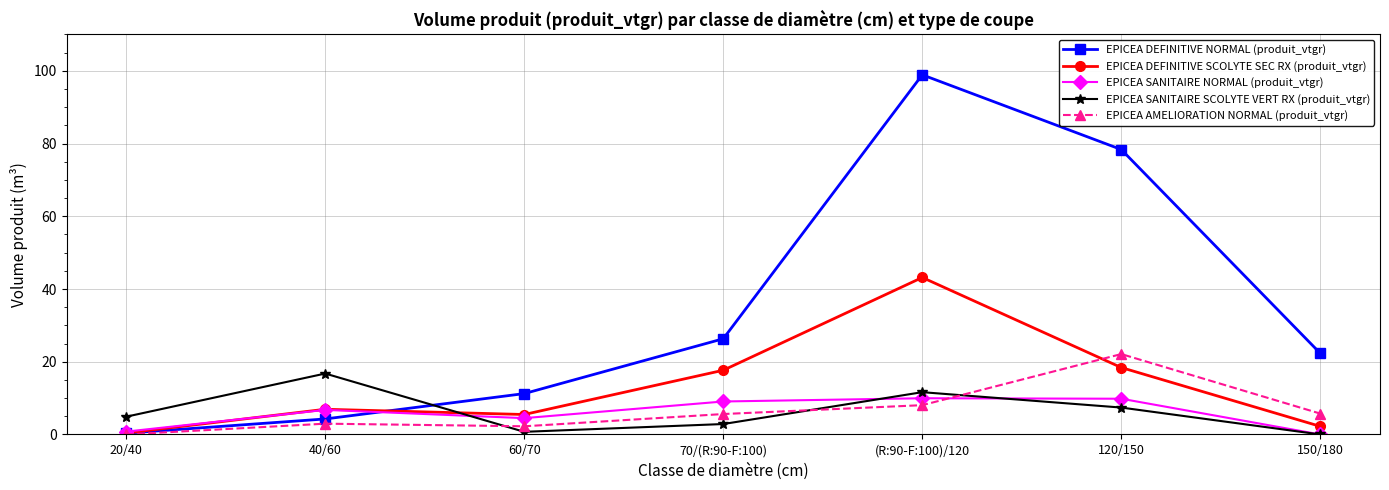

What is the total value across all series at 70/(R:90-F:100)?

61.5